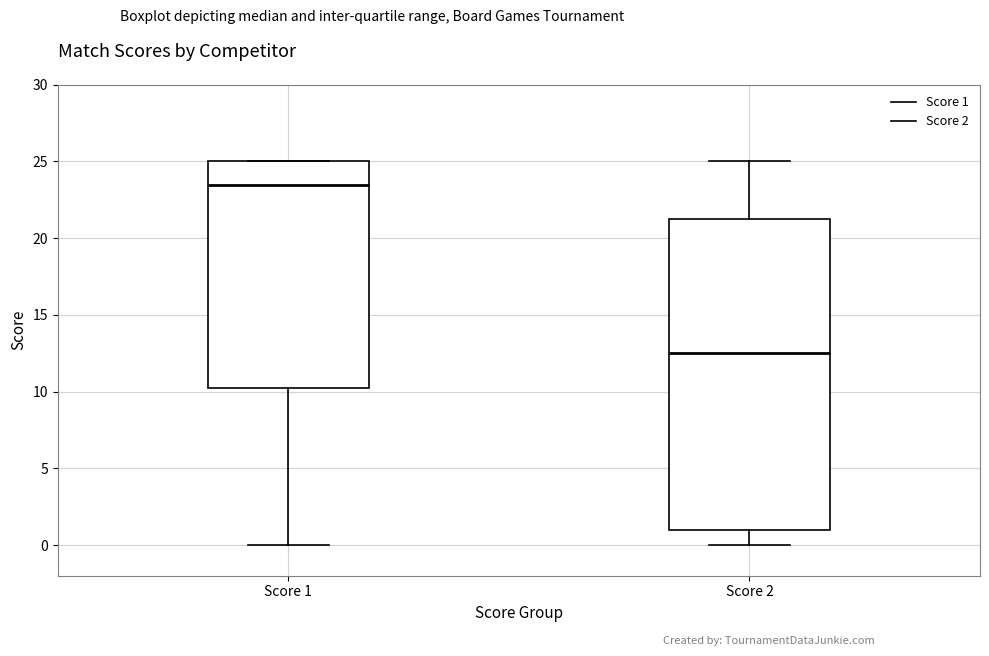

Reading left to right, transcribe this box plot: for each box, give where its median line is, the range the box spans, and where its two whiskers end, as read against the y-axis. The values are not printed on the chart, so give them approximately, as read against the axis.

Score 1: median 23.5, box 10.5 to 25.0, whiskers 0.0 to 25.0
Score 2: median 12.5, box 1.0 to 21.5, whiskers 0.0 to 25.0